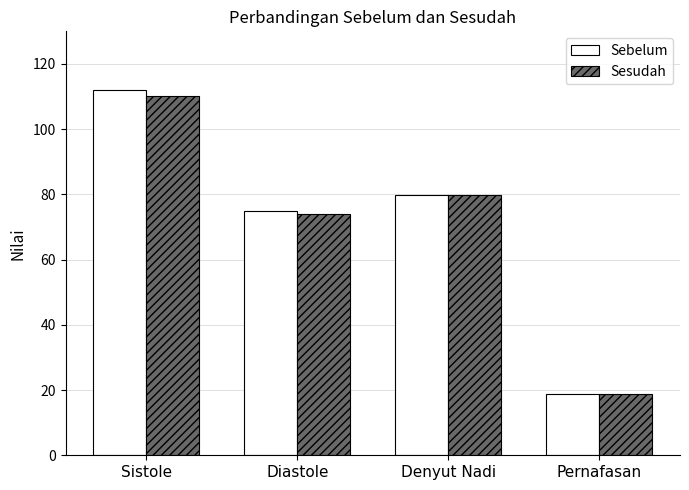

True or false: Sebelum has a value of 6.6 at Pernafasan.

False